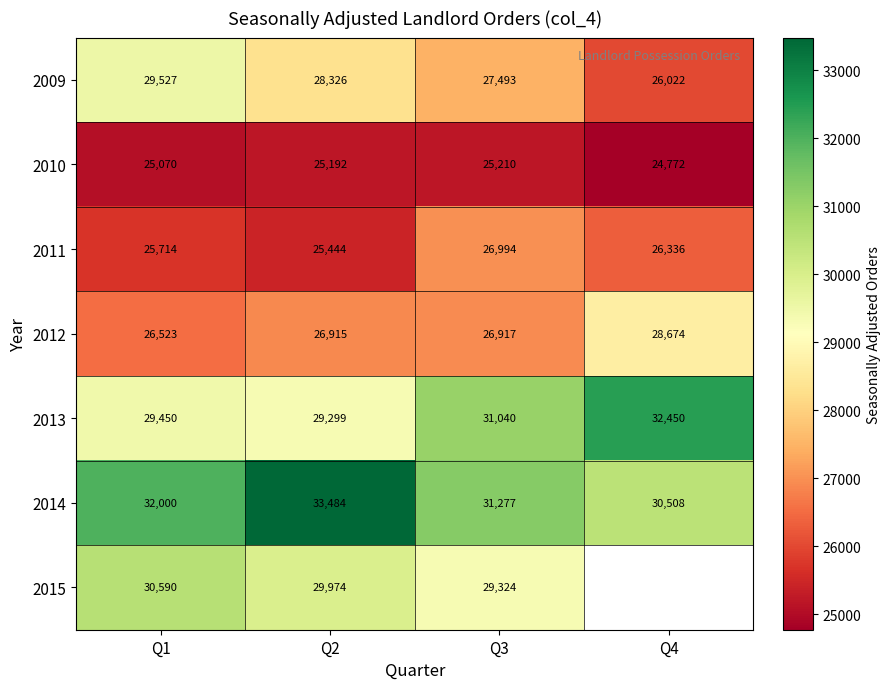

Is it true that 2010 equals 13750.7 at Q1?

False